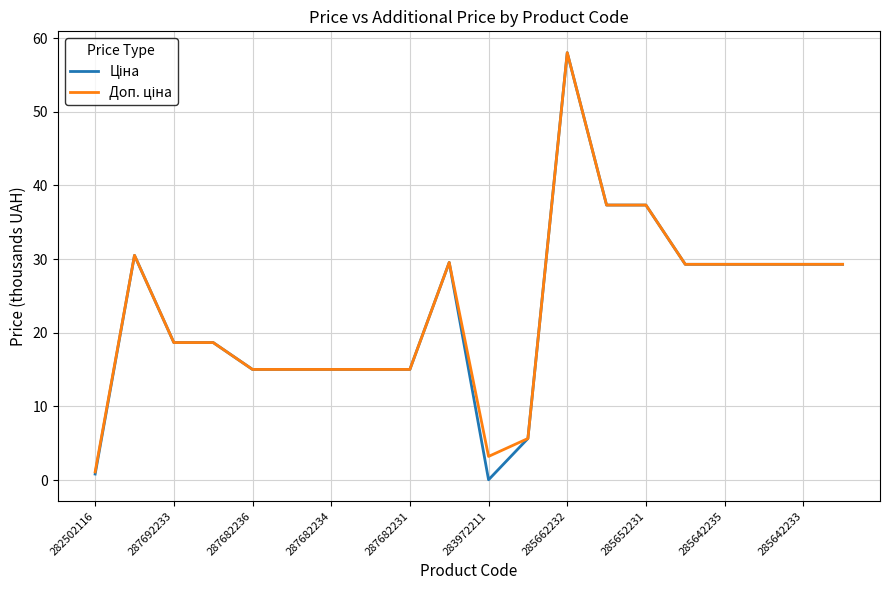

How many distinct data groups are displayed?

2